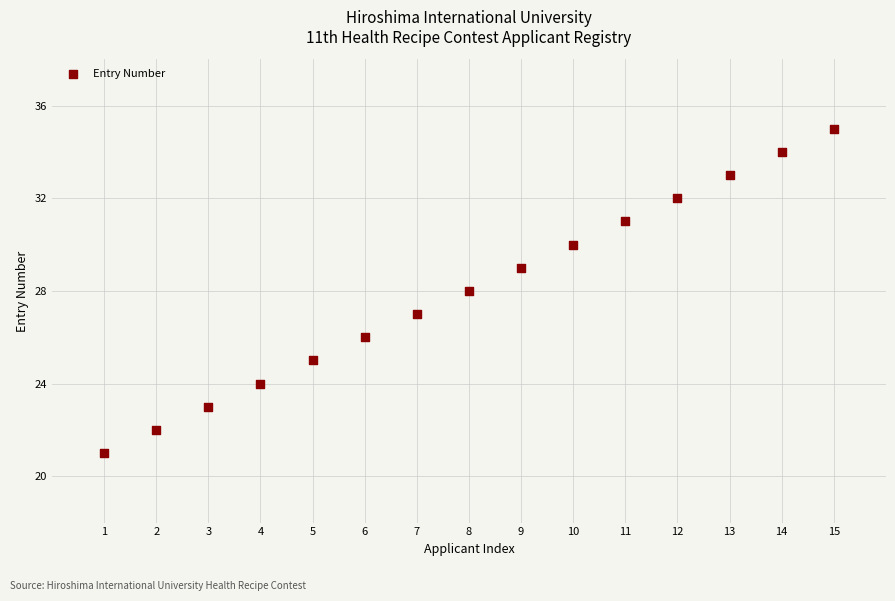

What is the range of Y values (max minus min)?

14